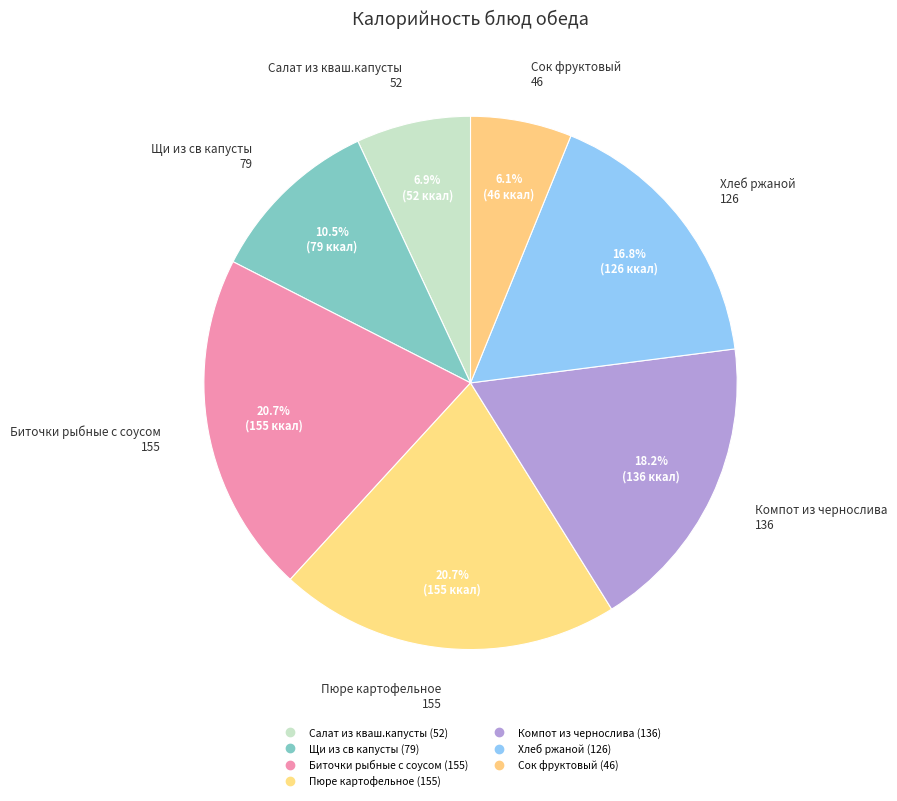

The Сок фруктовый slice represents 1% of the pie. True or false?

False